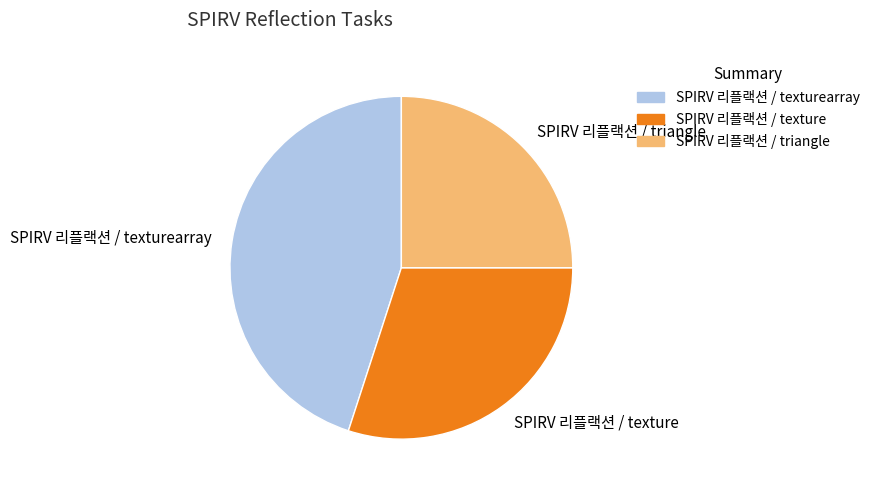

Is it true that SPIRV 리플랙션 / texture is 30% of the pie?

True